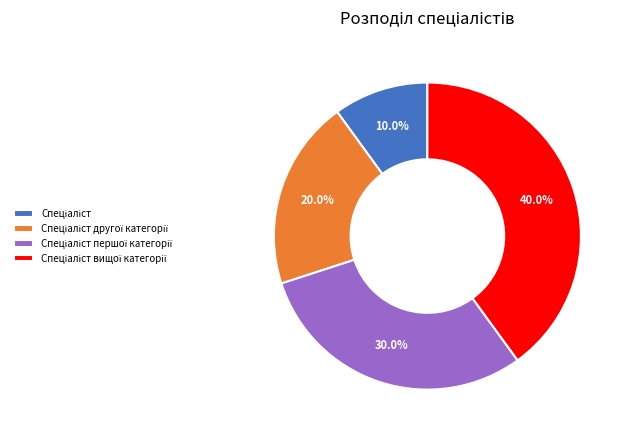

How many segments does this pie chart have?

4